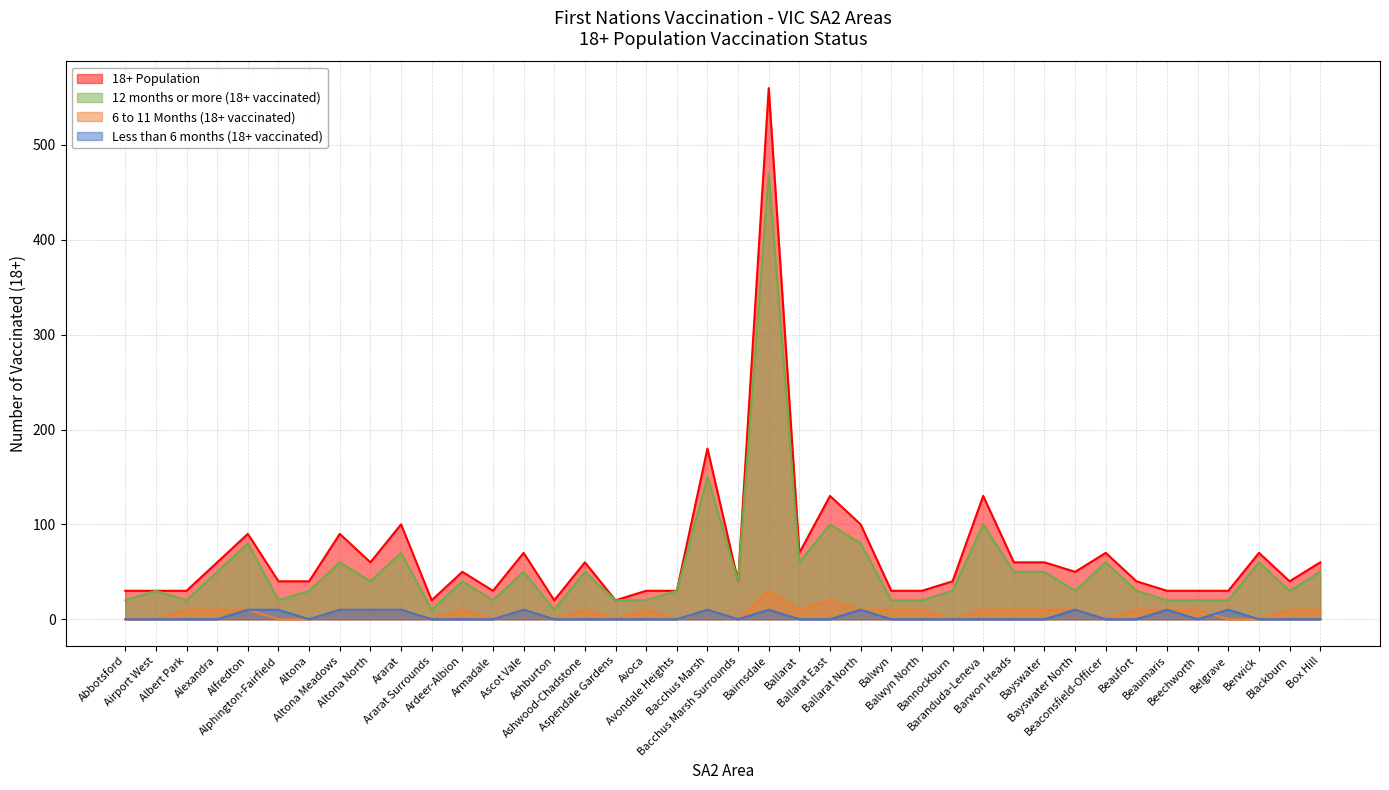

True or false: Less than 6 months (18+ vaccinated) and 6 to 11 Months (18+ vaccinated) intersect in this chart.

True